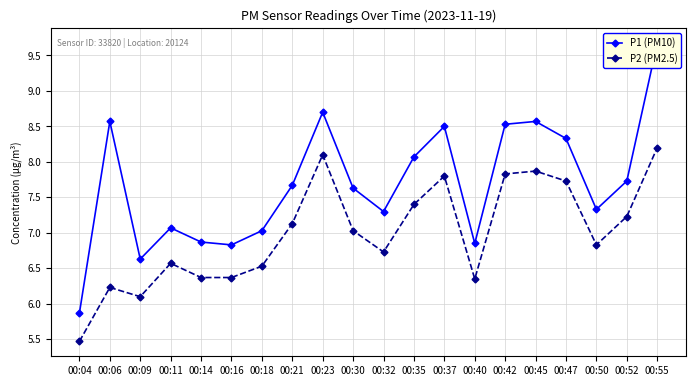

Which label corresponds to the smallest value in the chart?

00:04